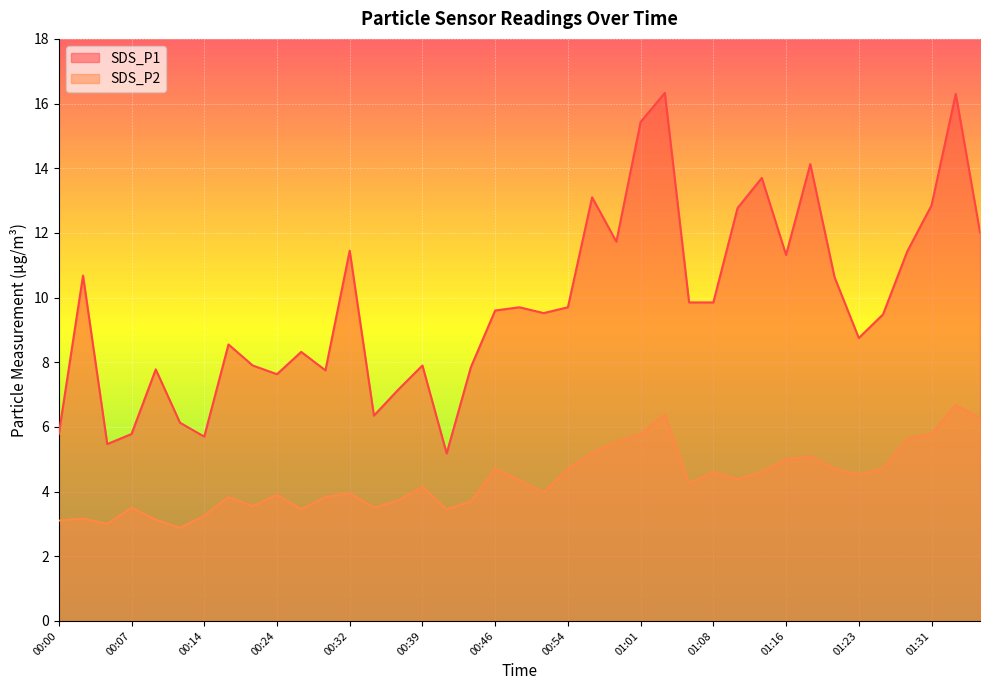

What is the minimum value shown in the chart?

2.9